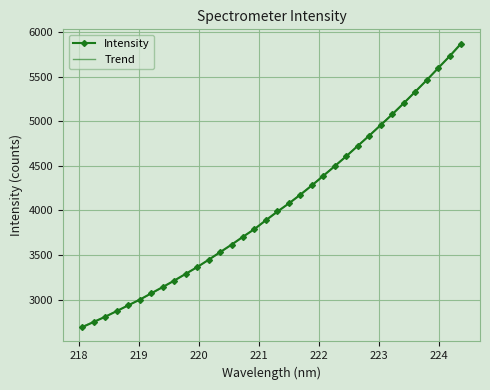

What is the greatest value displayed?

5872.3